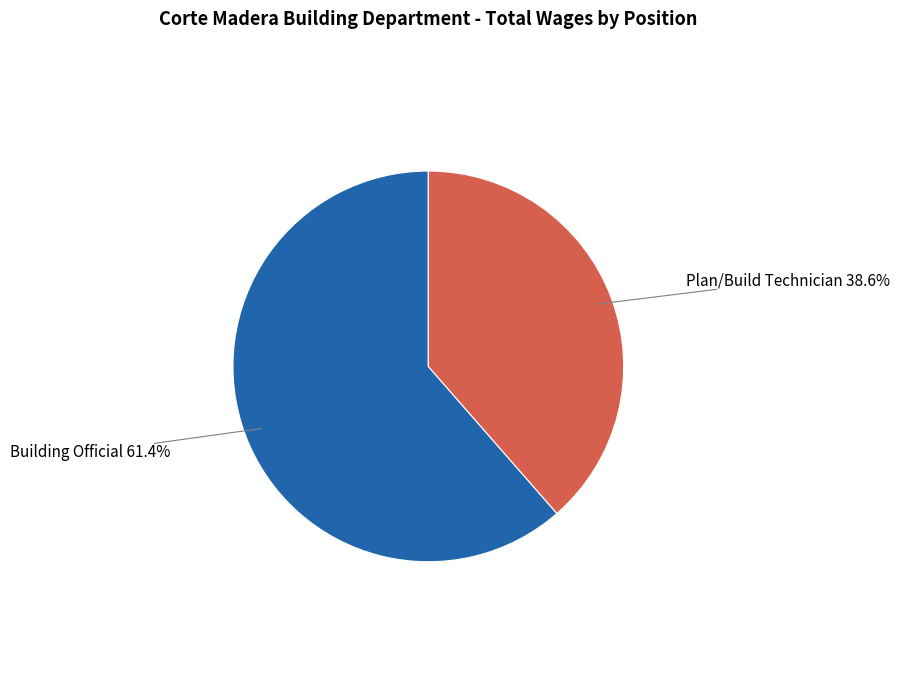

Count the number of slices in the pie.

2